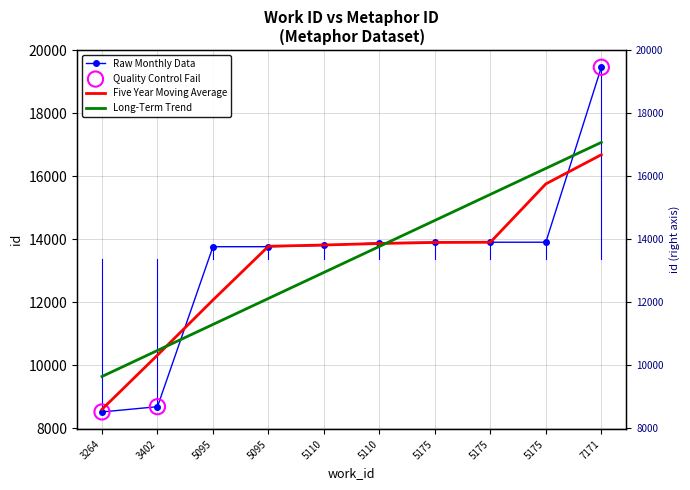

What is the change in value from 3264 to 5110?

+5368